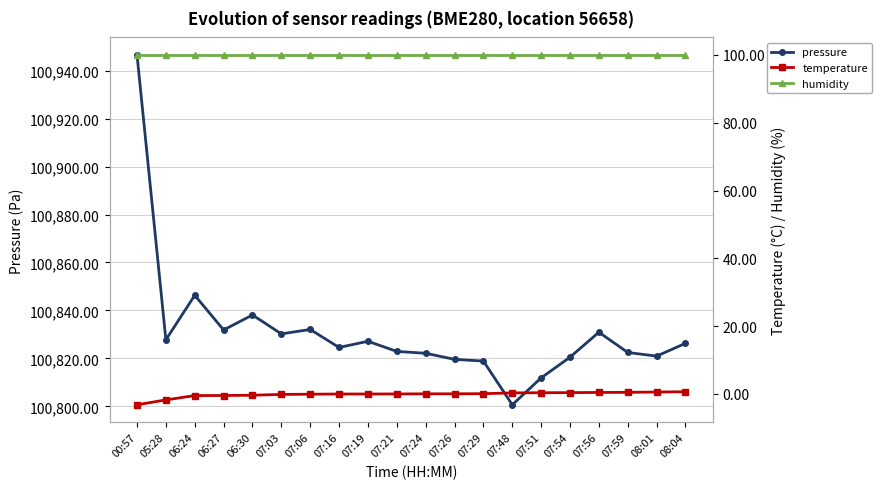

True or false: temperature has more than 1 points higher than both neighbors.

False